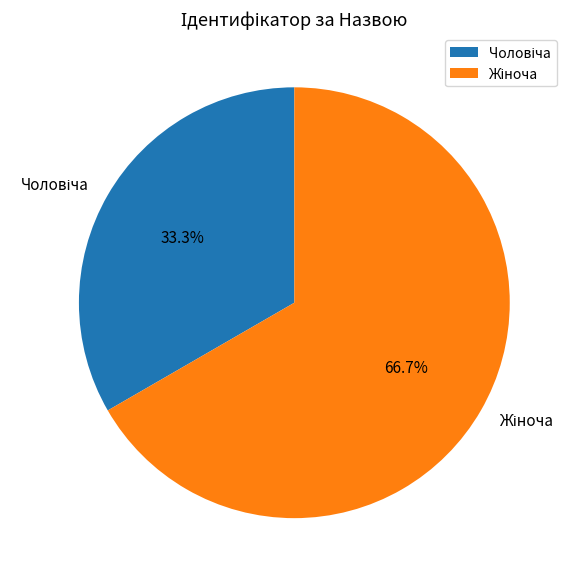

Is there any slice that represents more than half of the pie?

Yes